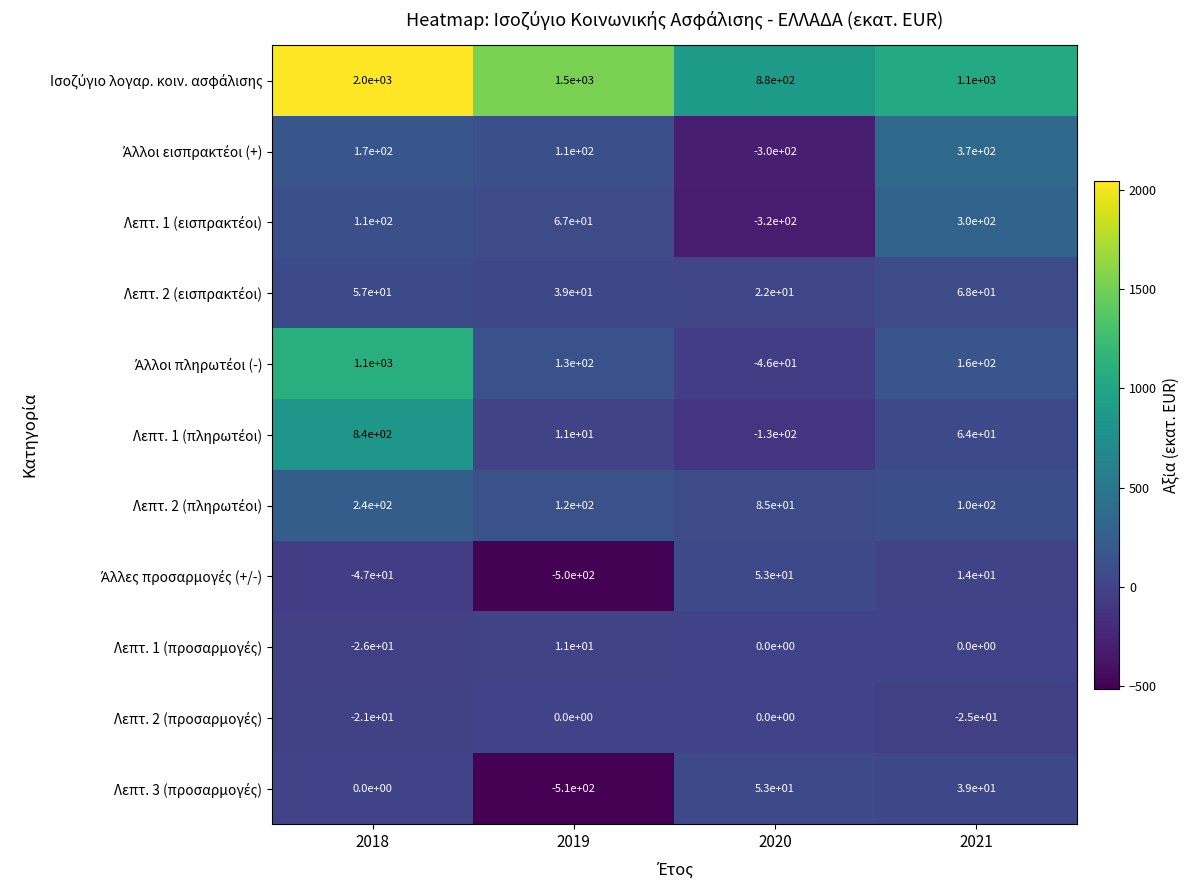

At how many categories does at least one series exceed 804?

4